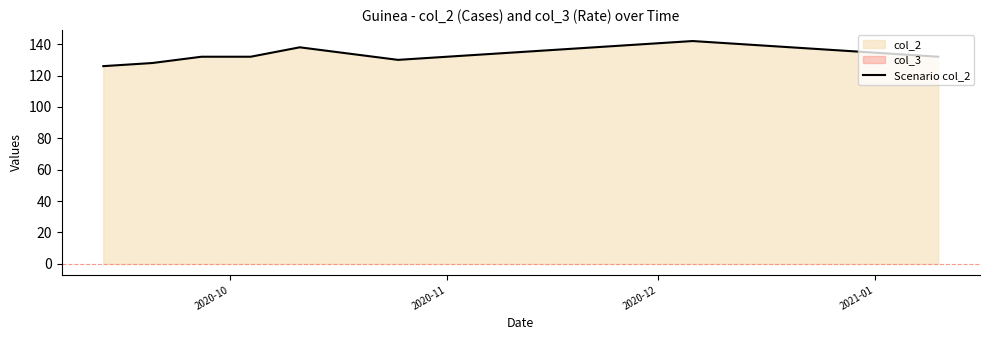

What is the maximum value for Scenario col_2?

142